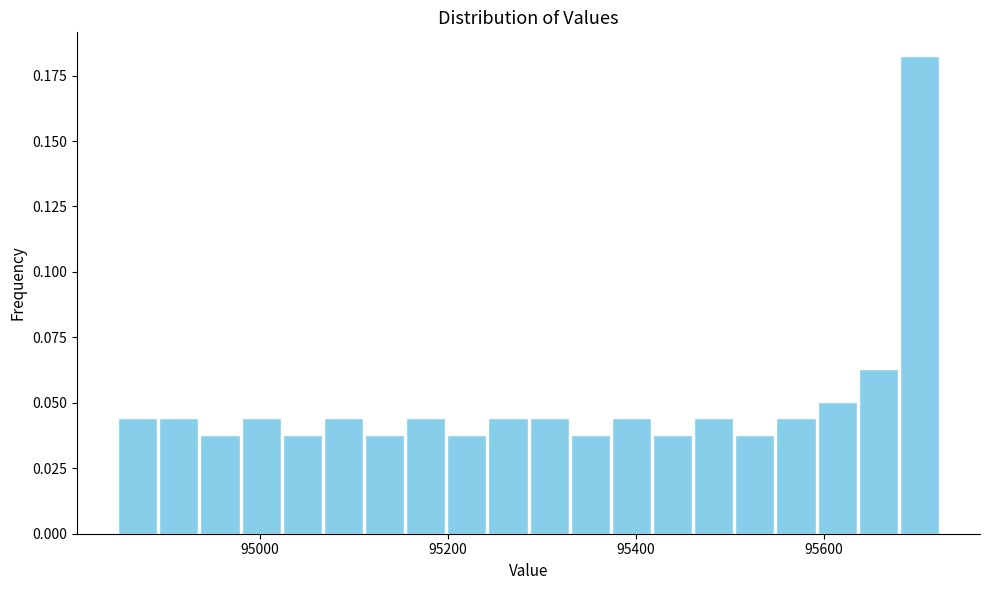

Around what value on the x-axis is the tallest bar? Give the approximate position of its centre, as read against the axis.

95700